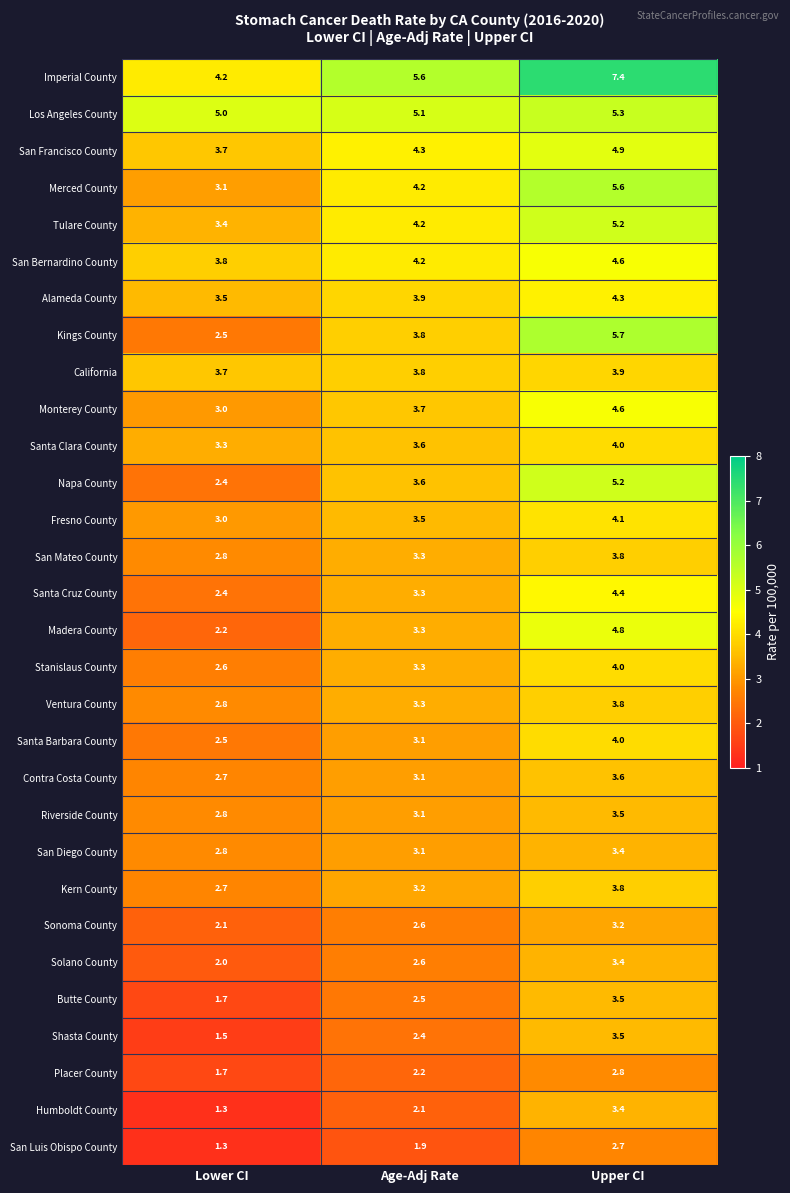

What is the difference between the Merced County values at Lower CI and Upper CI?

2.5